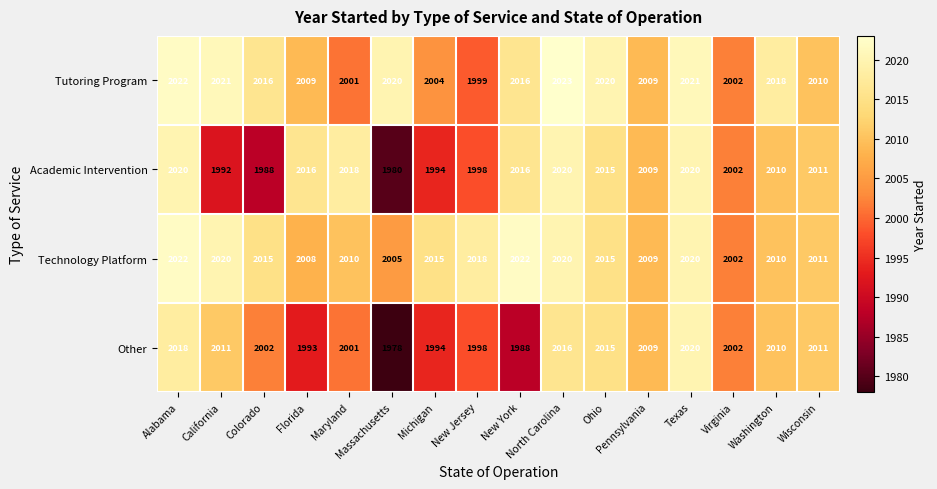

What is the difference between the maximum and second lowest values in the Tutoring Program series?

22